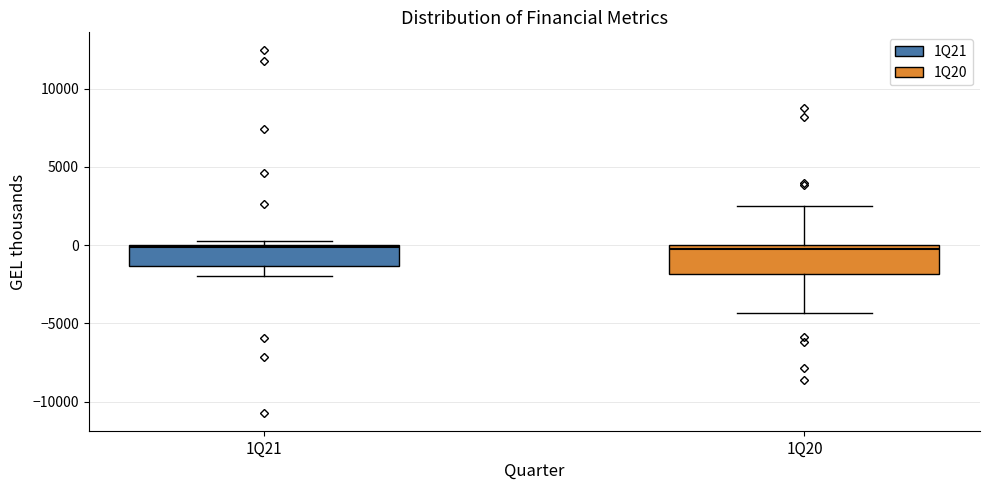

Comparing the boxes themselves (not the whiskers), which one is the tallest?

1Q20